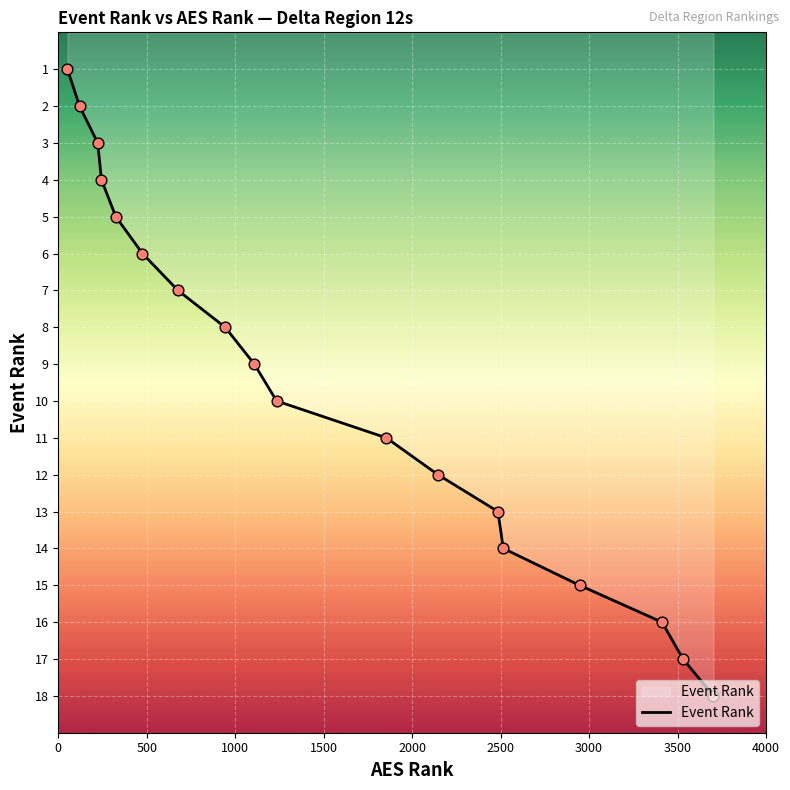

What is the difference between the maximum and minimum values?

17